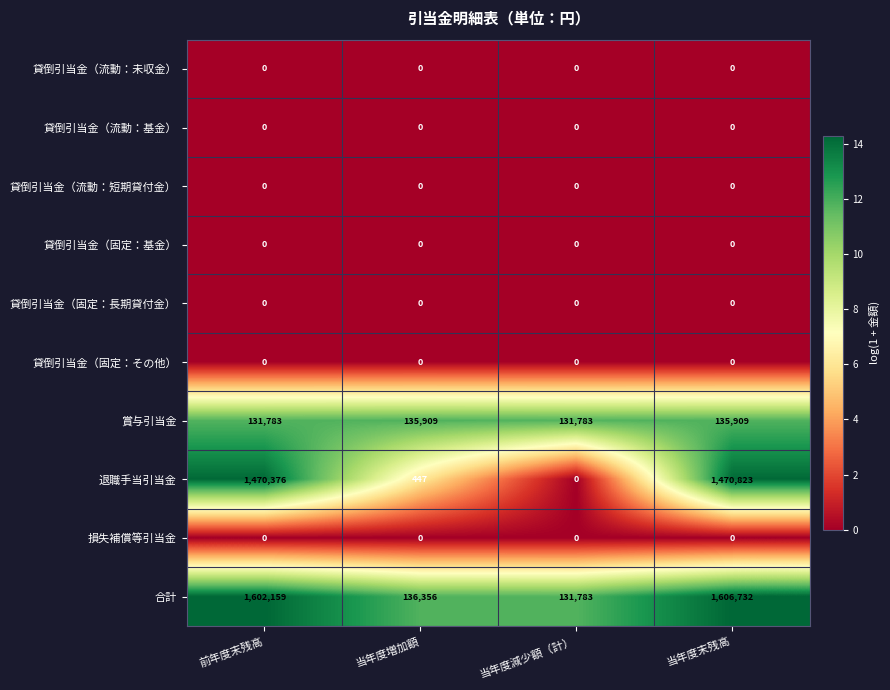

Rank the categories by 退職手当引当金 value from highest to lowest.

当年度末残高, 前年度末残高, 当年度増加額, 当年度減少額（計）